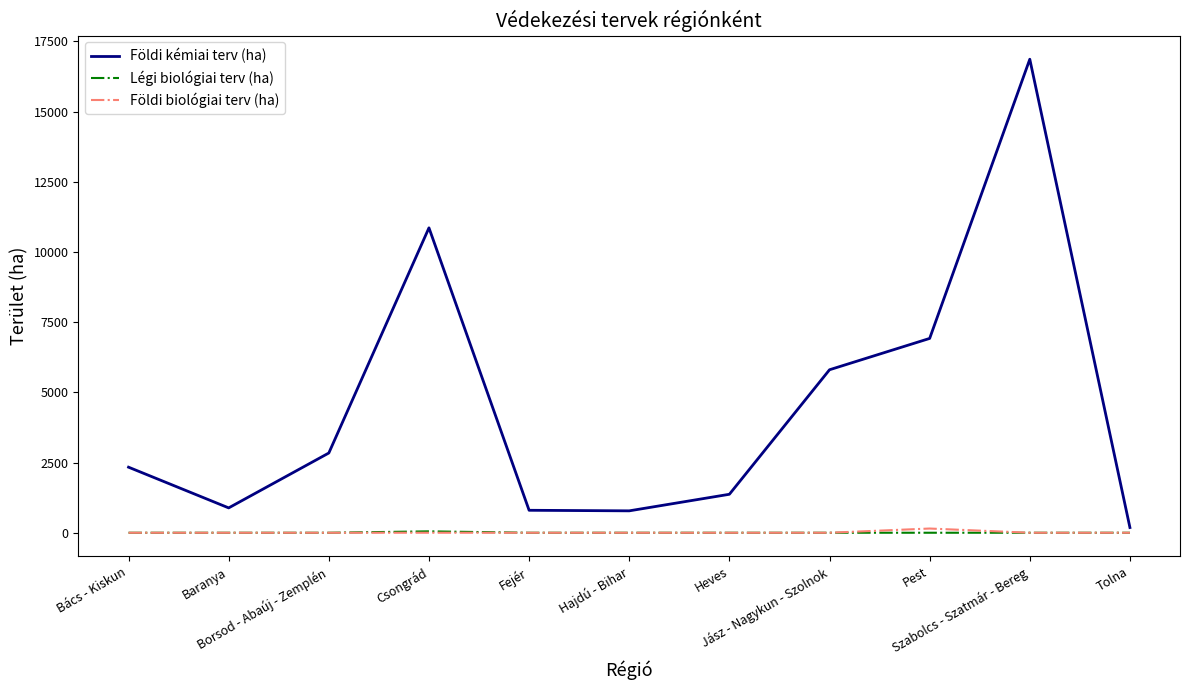

Which series has the largest range (max minus min)?

Földi kémiai terv (ha)